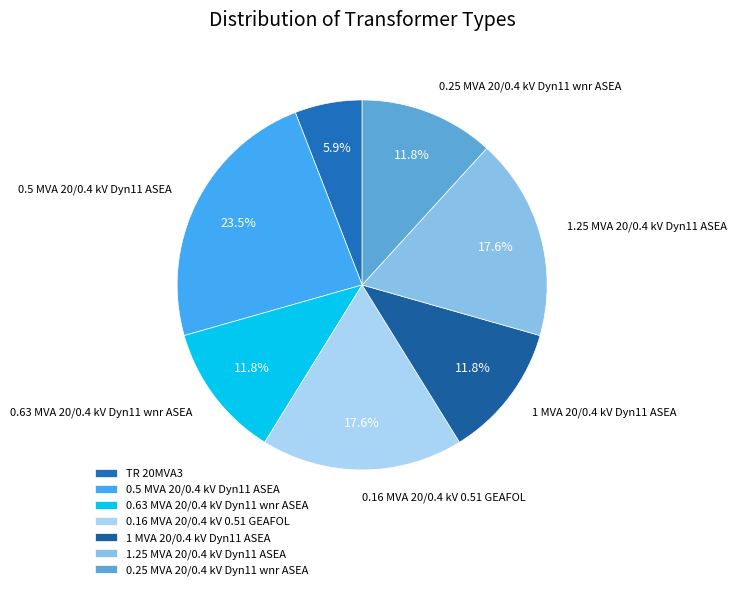

To the nearest percent, what percentage of the pie is 1 MVA 20/0.4 kV Dyn11 ASEA?

12%